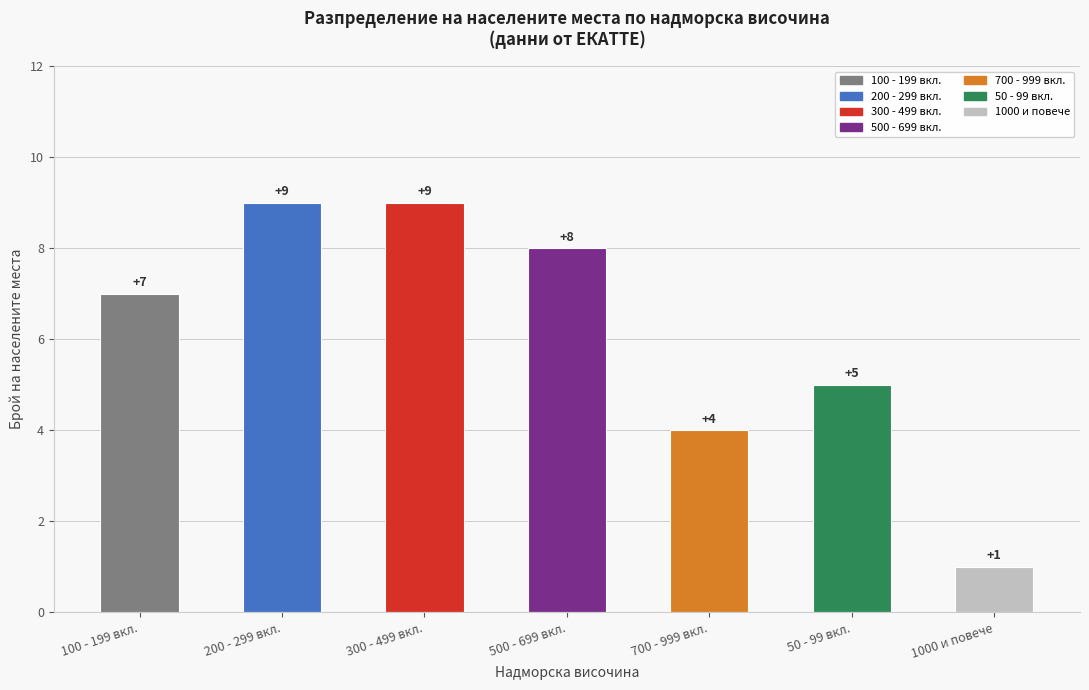

Which label corresponds to the smallest value in the chart?

1000 и повече